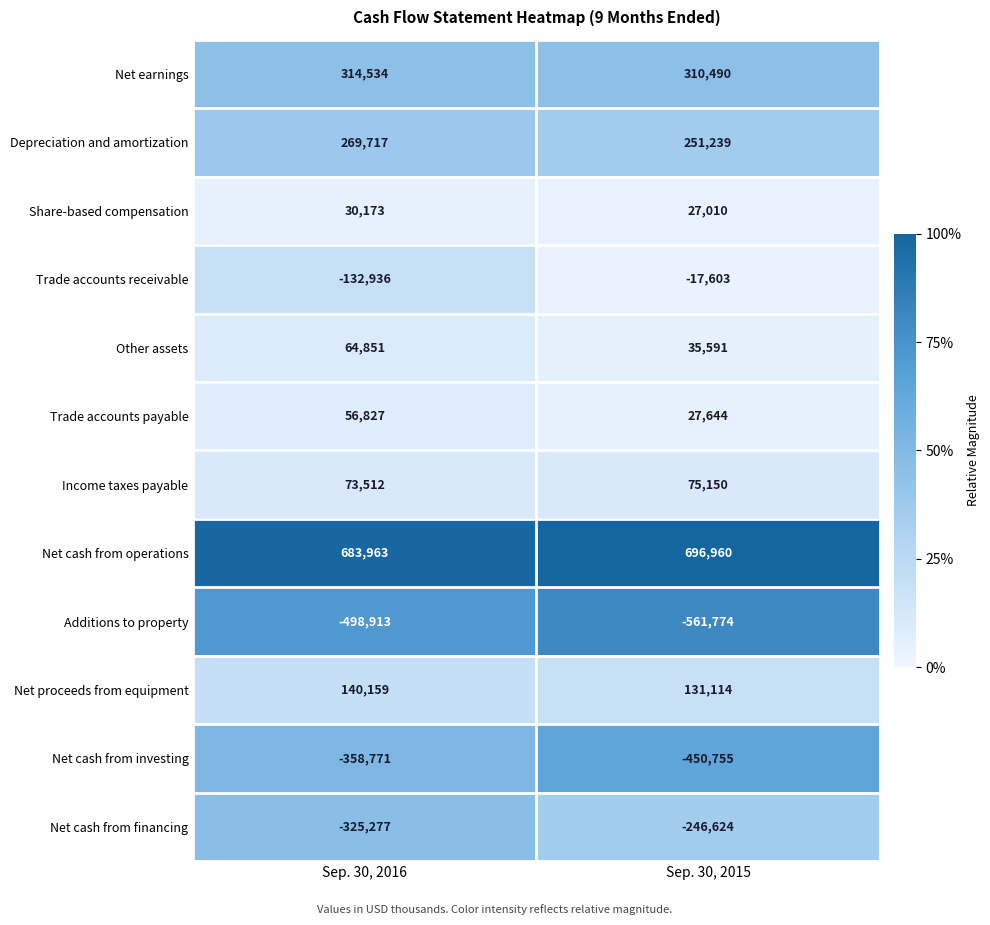

What is the average value of the Net earnings series?

312512